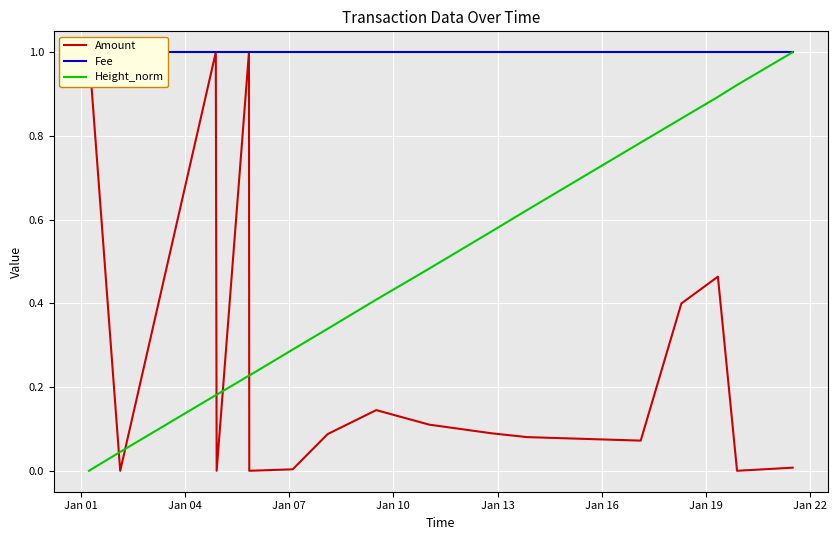

How many distinct data groups are displayed?

3